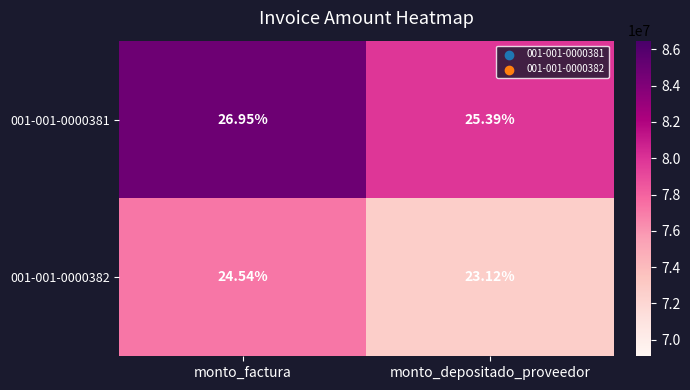

At which category is the sum across all series the highest?

monto_factura